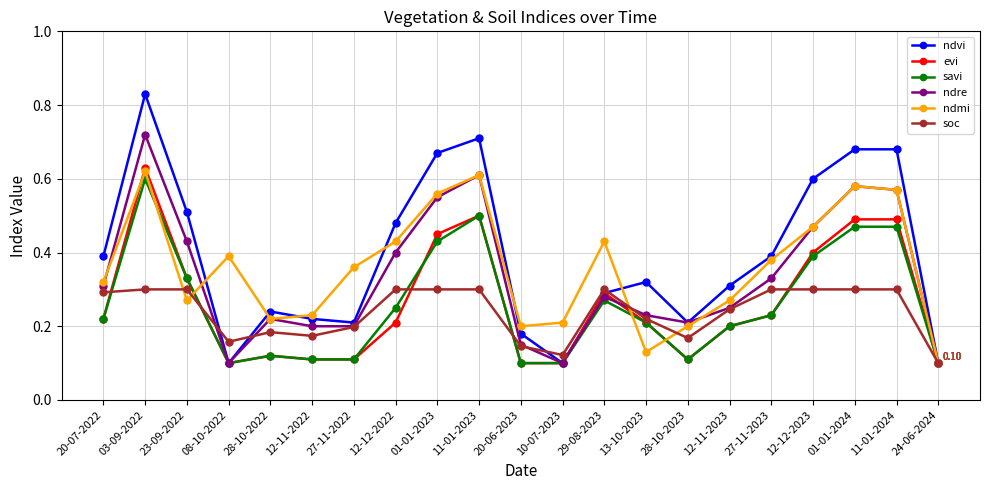

Which series has the largest range (max minus min)?

ndvi